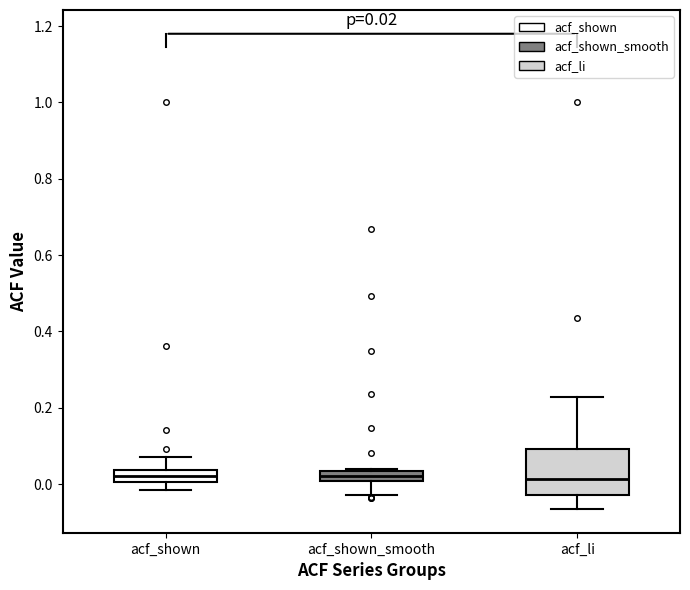

Which box is the tallest, from its lower edge to its upper edge?

acf_li